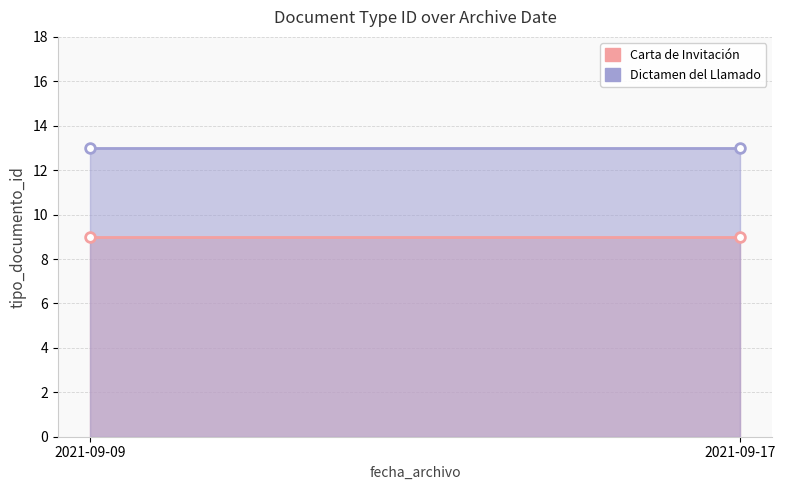

The Dictamen del Llamado series shows 9 at 2021-09-17. True or false?

False